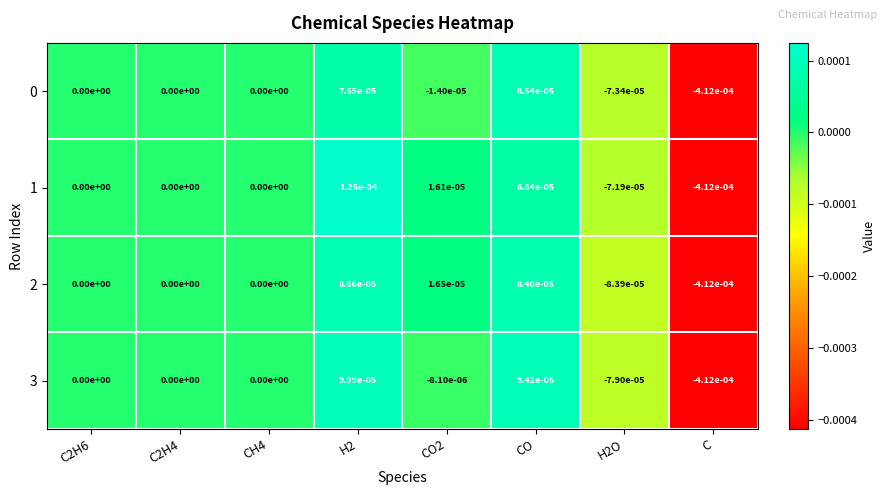

Is it true that 2 equals -0.0 at C?

True